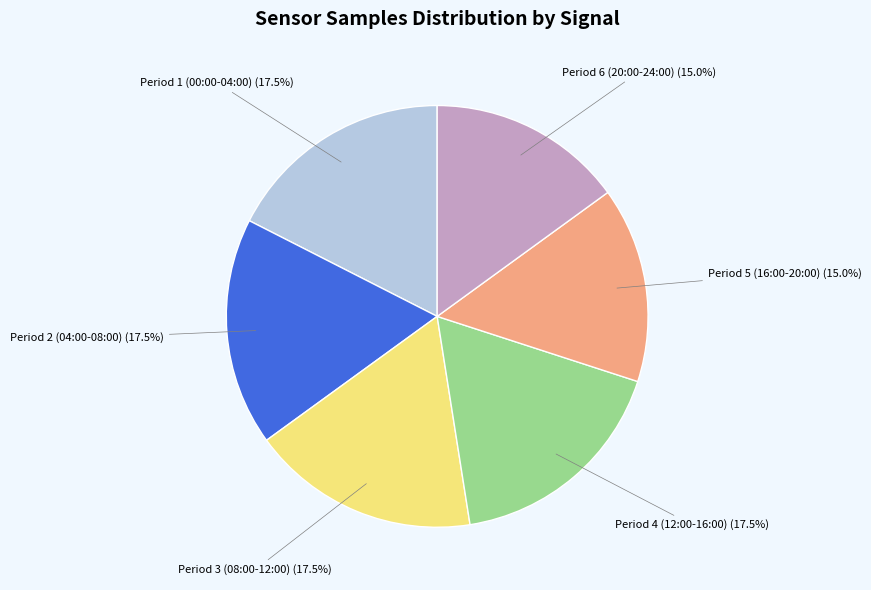

Approximately how many times larger is the value at Period 3 (08:00-12:00) compared to Period 4 (12:00-16:00)?

1.0